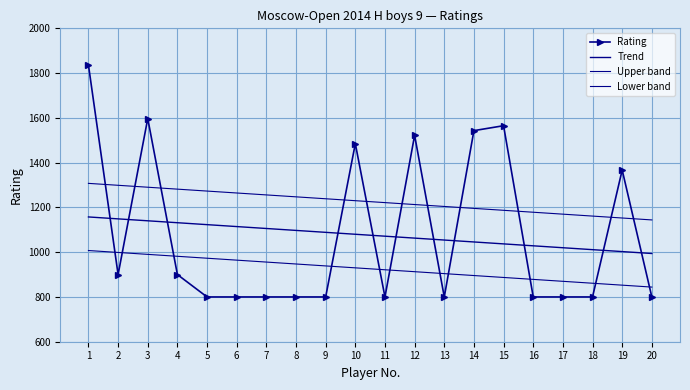

What is the value of the Trend point at the 6th from the left?

1114.4